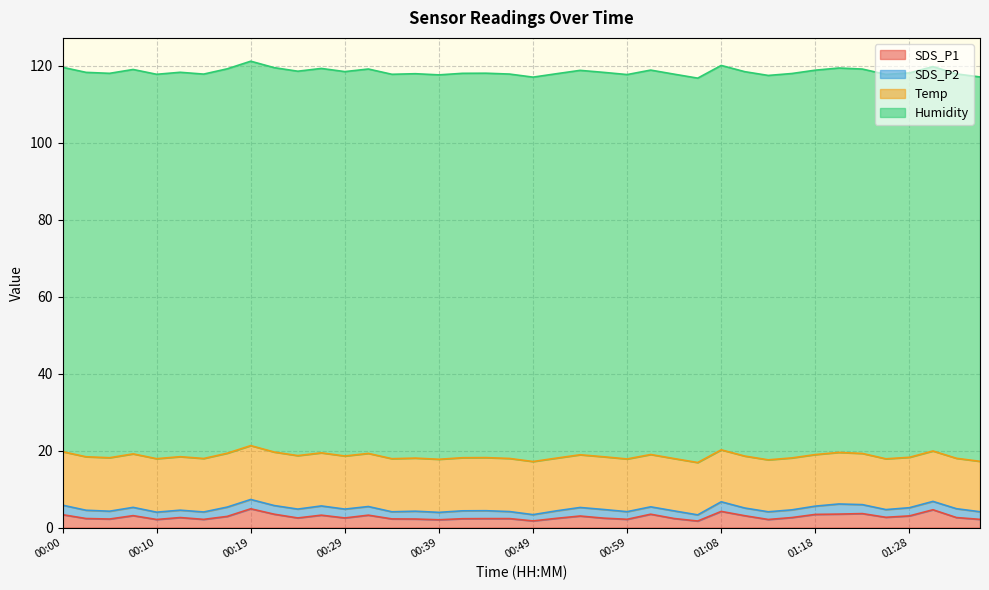

How many data points in SDS_P1 are less than 2?

2